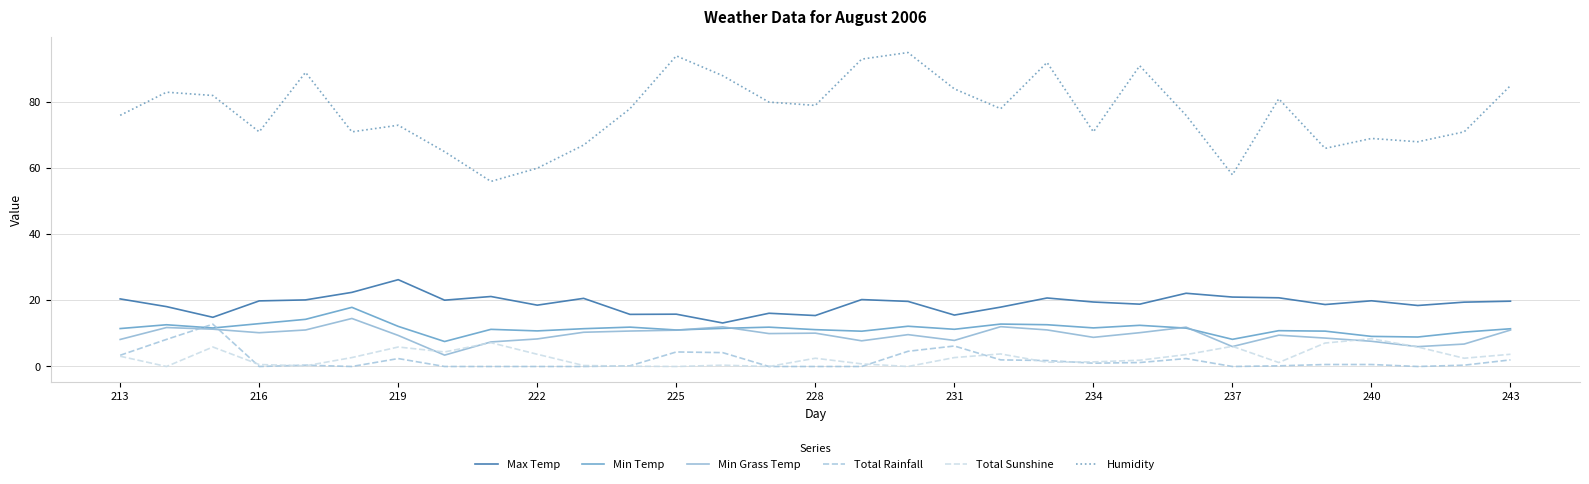

Is this an area chart (filled region under the line)?

No